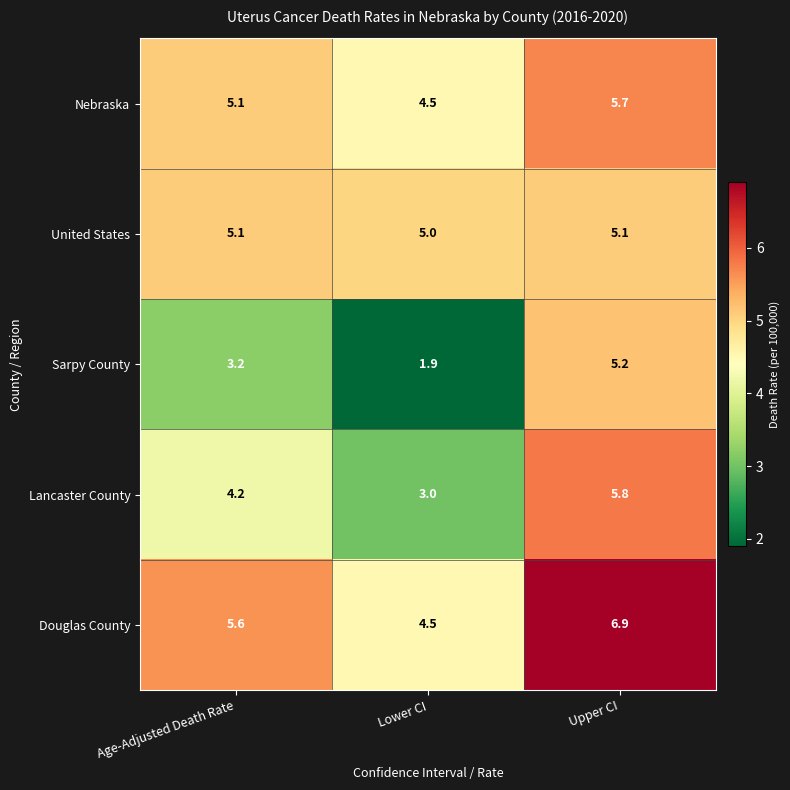

What is the spread (max minus min) of values at Age-Adjusted Death Rate?

2.4